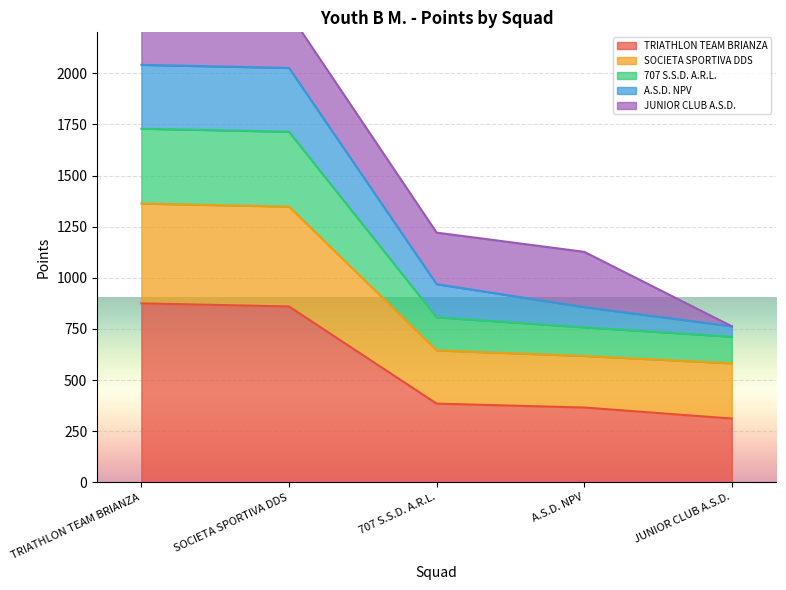

True or false: A.S.D. NPV and SOCIETA SPORTIVA DDS cross at least once.

False